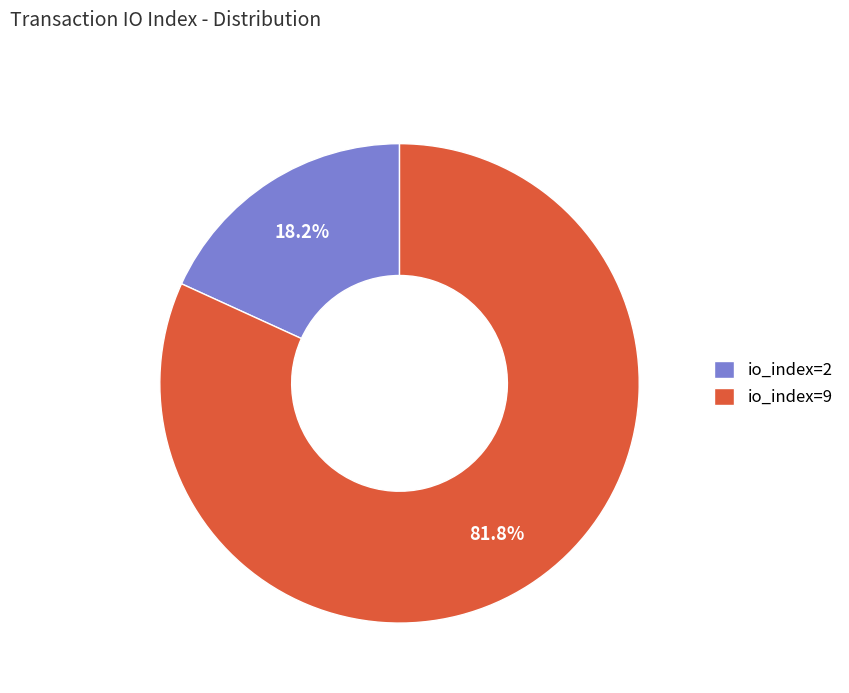

Combined, do io_index=2 and io_index=9 account for over 50%?

Yes